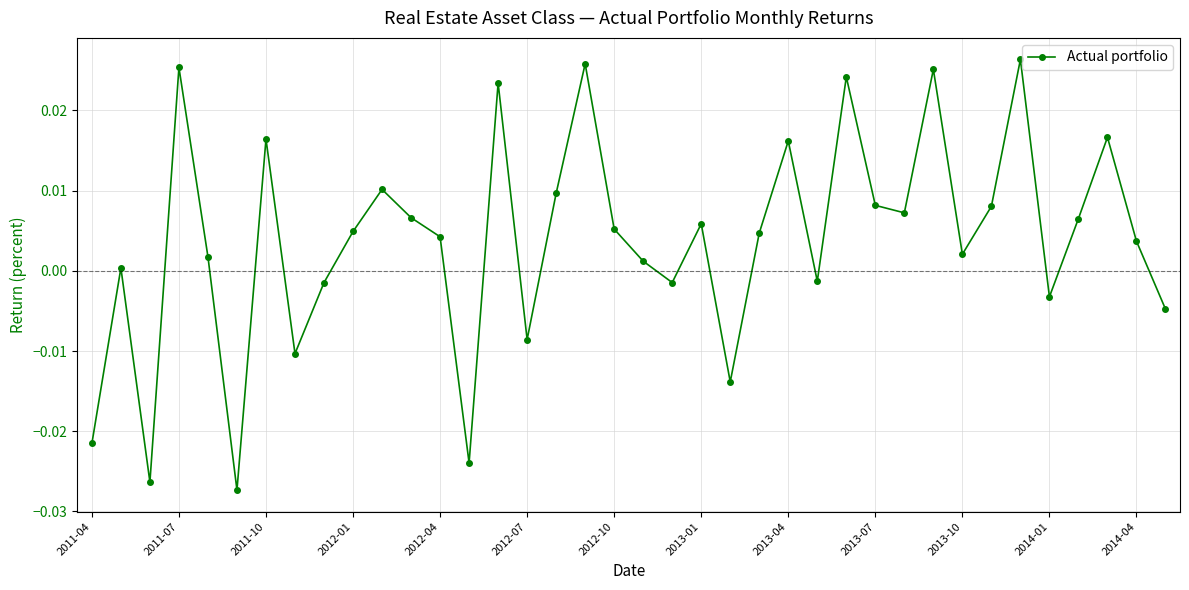

True or false: the data has more than 2 interior local peaks.

True